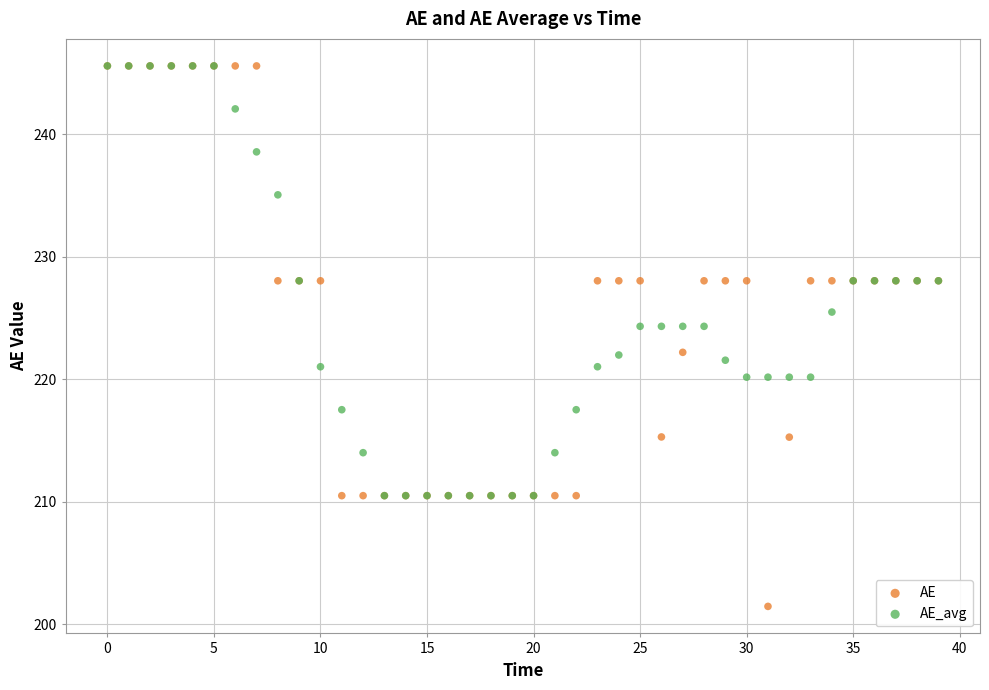

What are all the series names shown in the legend?

AE, AE_avg